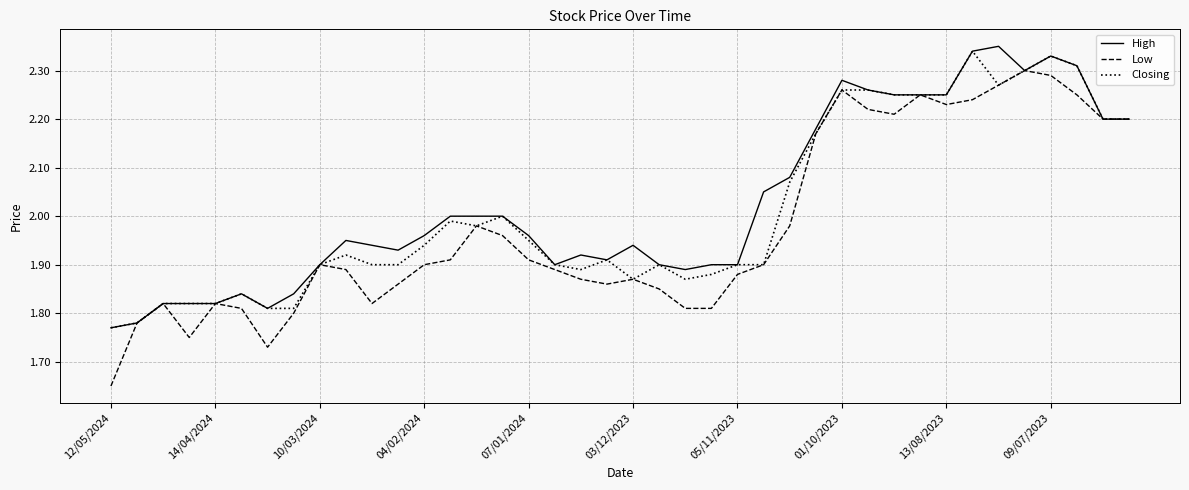

Which series has the largest range (max minus min)?

Low